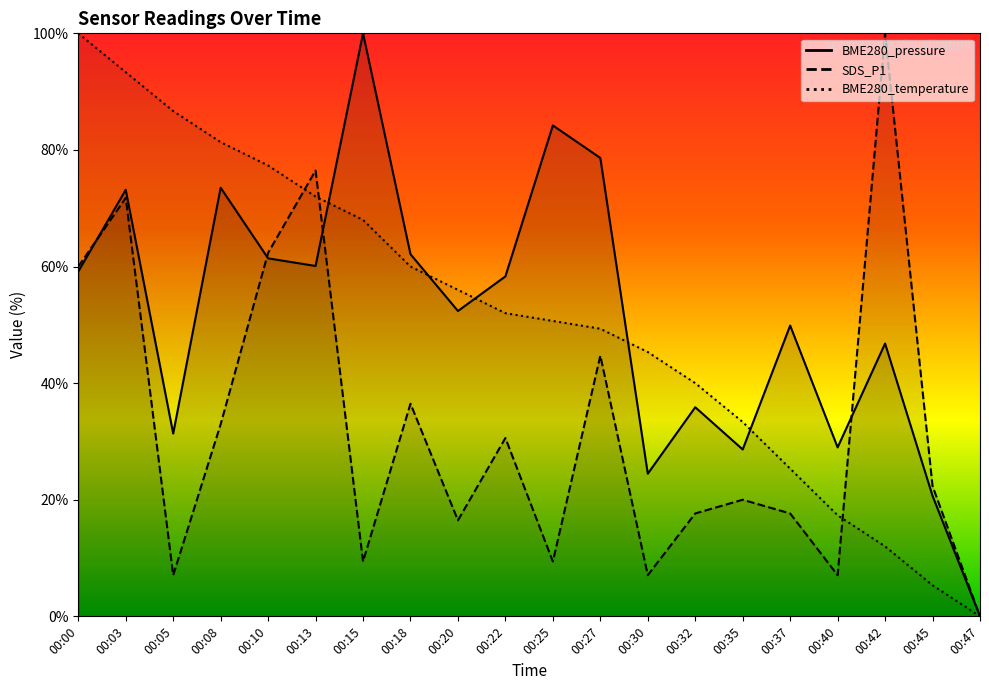

How many times do SDS_P1 and BME280_pressure cross each other?

4